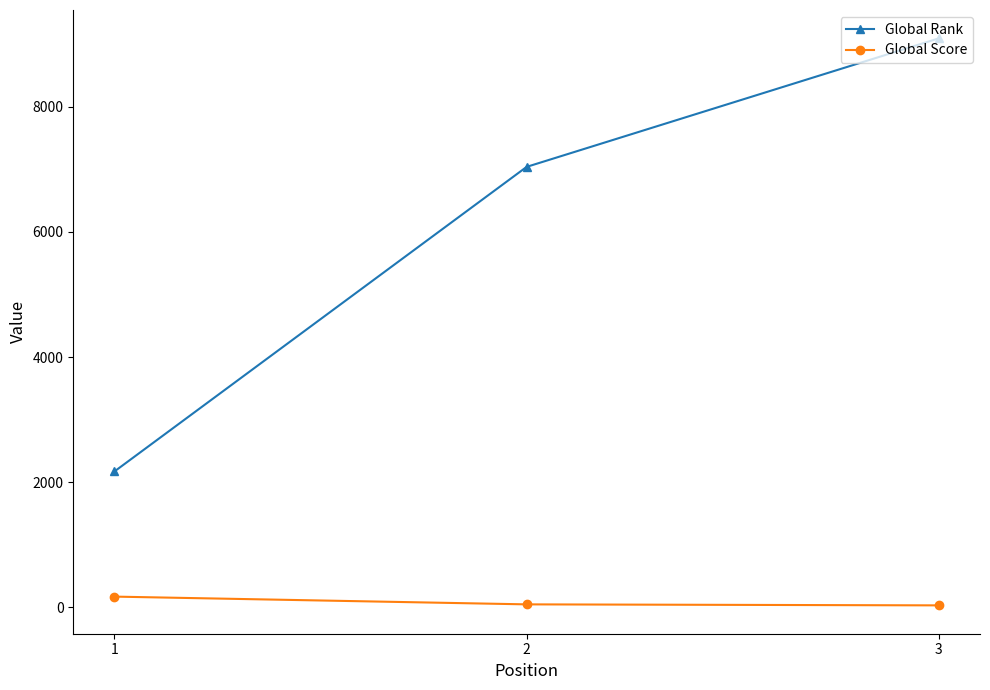

At which category is the sum across all series the highest?

3